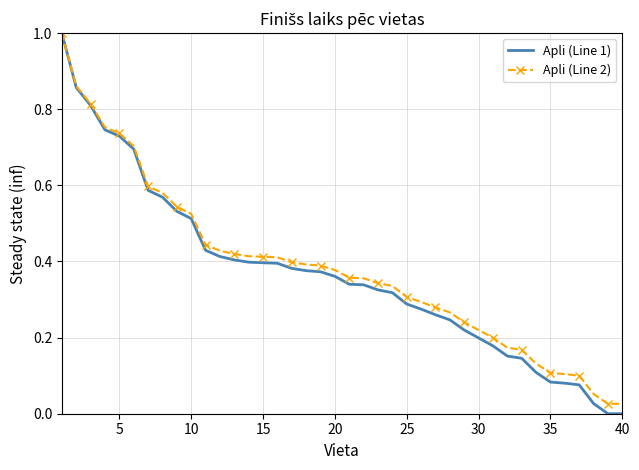

What is the maximum value shown in the chart?

1.0